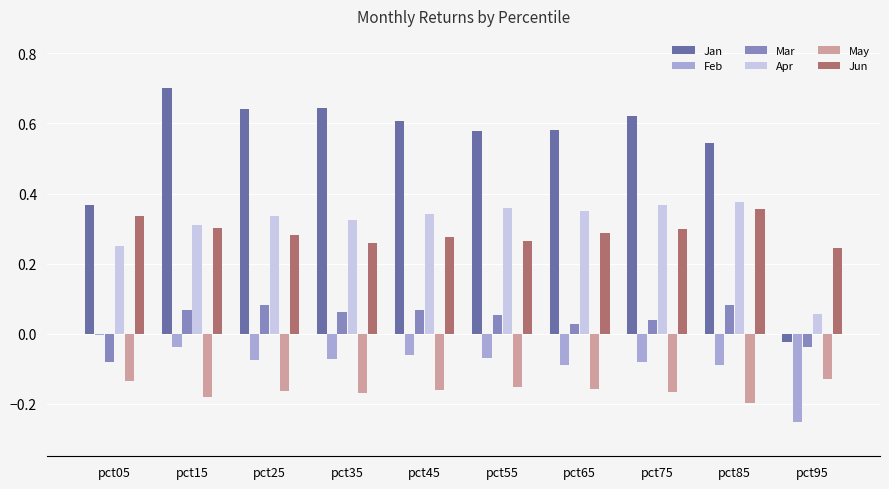

What are all the series names shown in the legend?

Jan, Feb, Mar, Apr, May, Jun